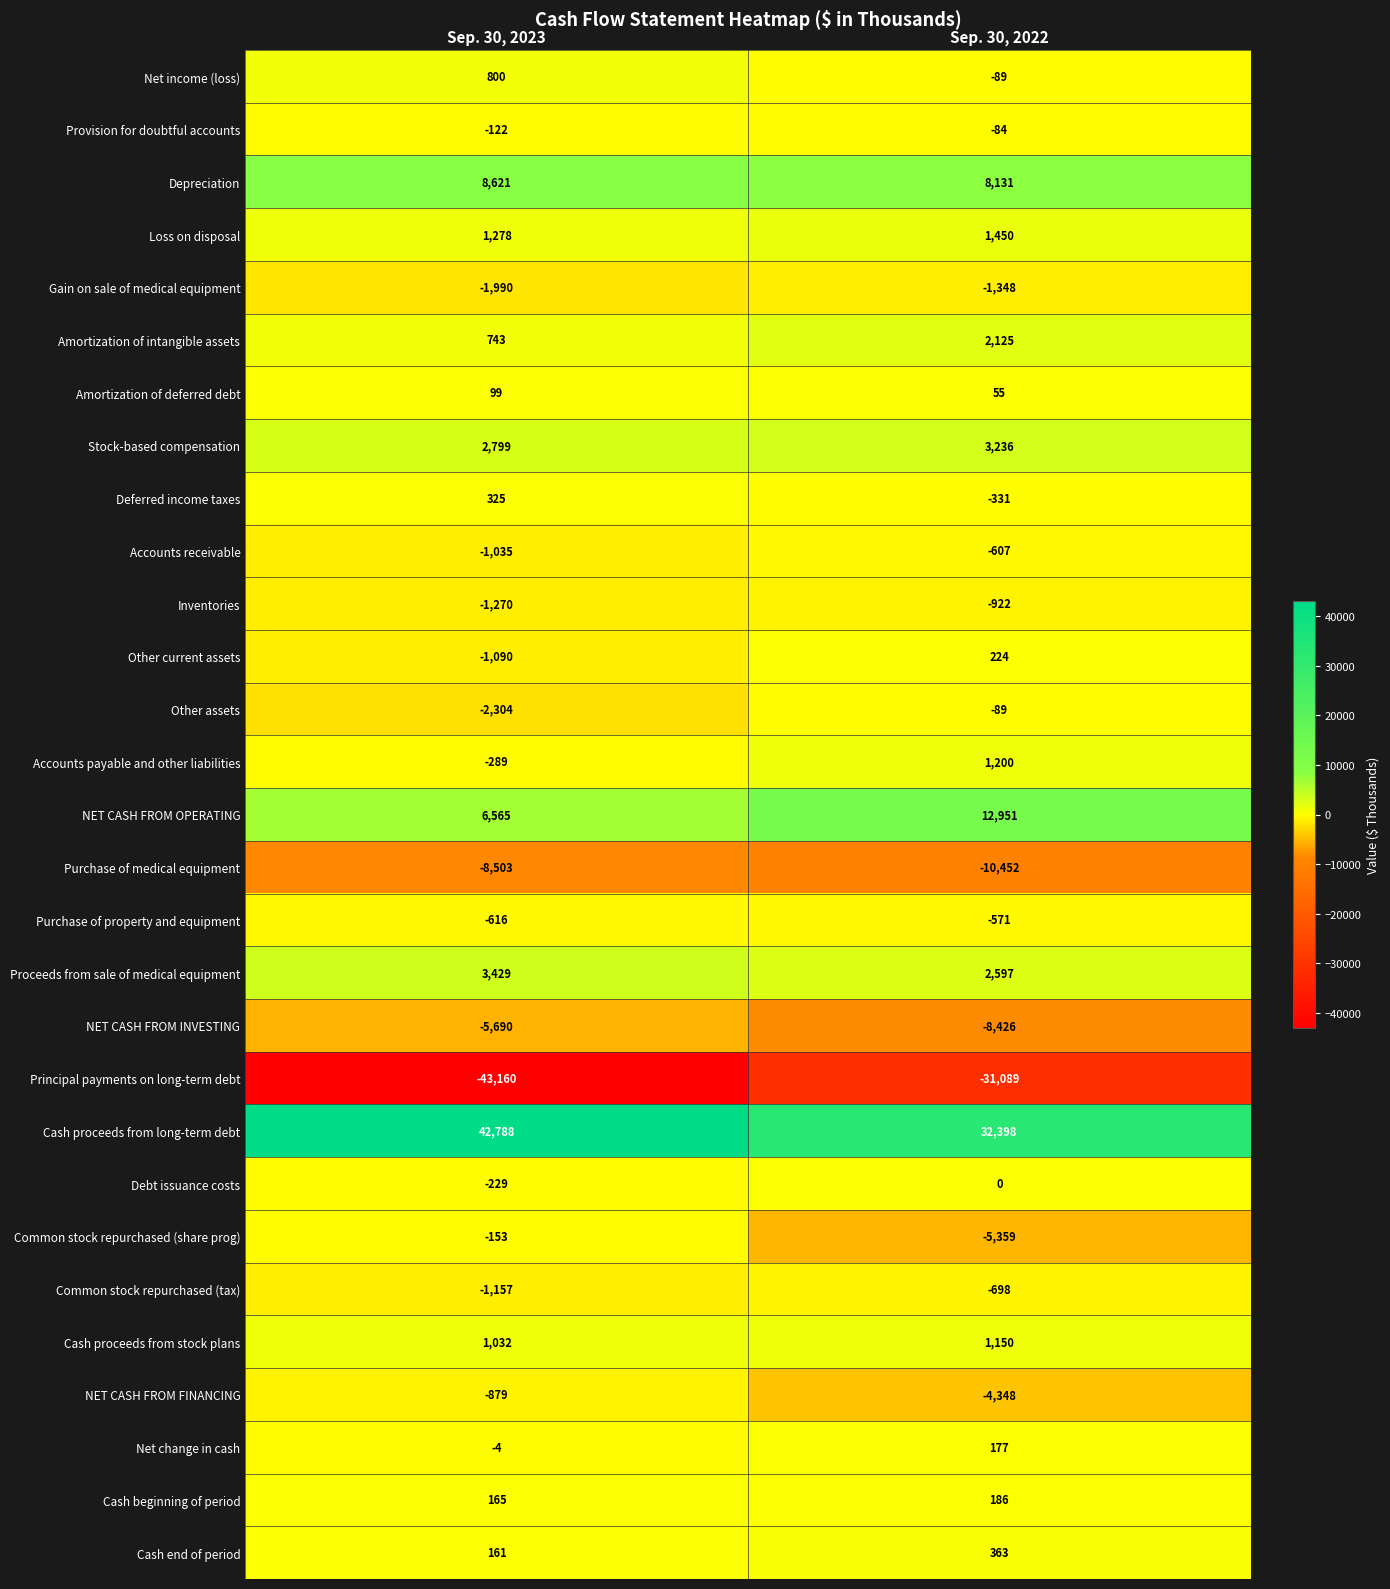

Where is Stock-based compensation nearest to the value 3017?

Sep. 30, 2023